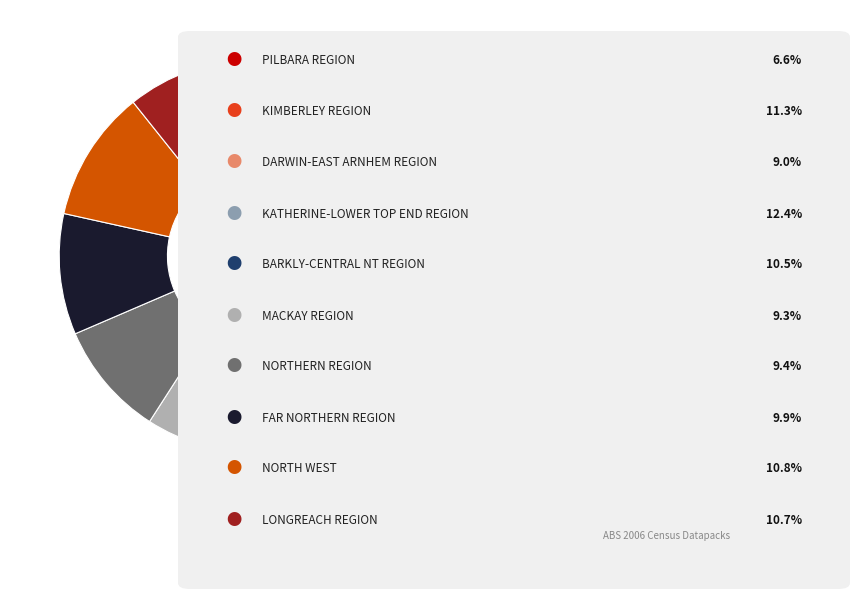

Is there any slice that represents more than half of the pie?

No